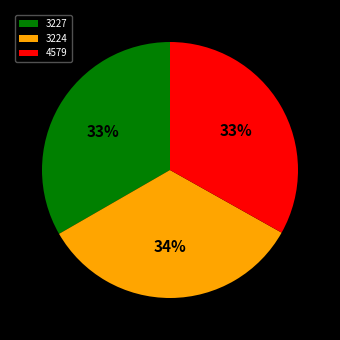

Count the number of slices in the pie.

3